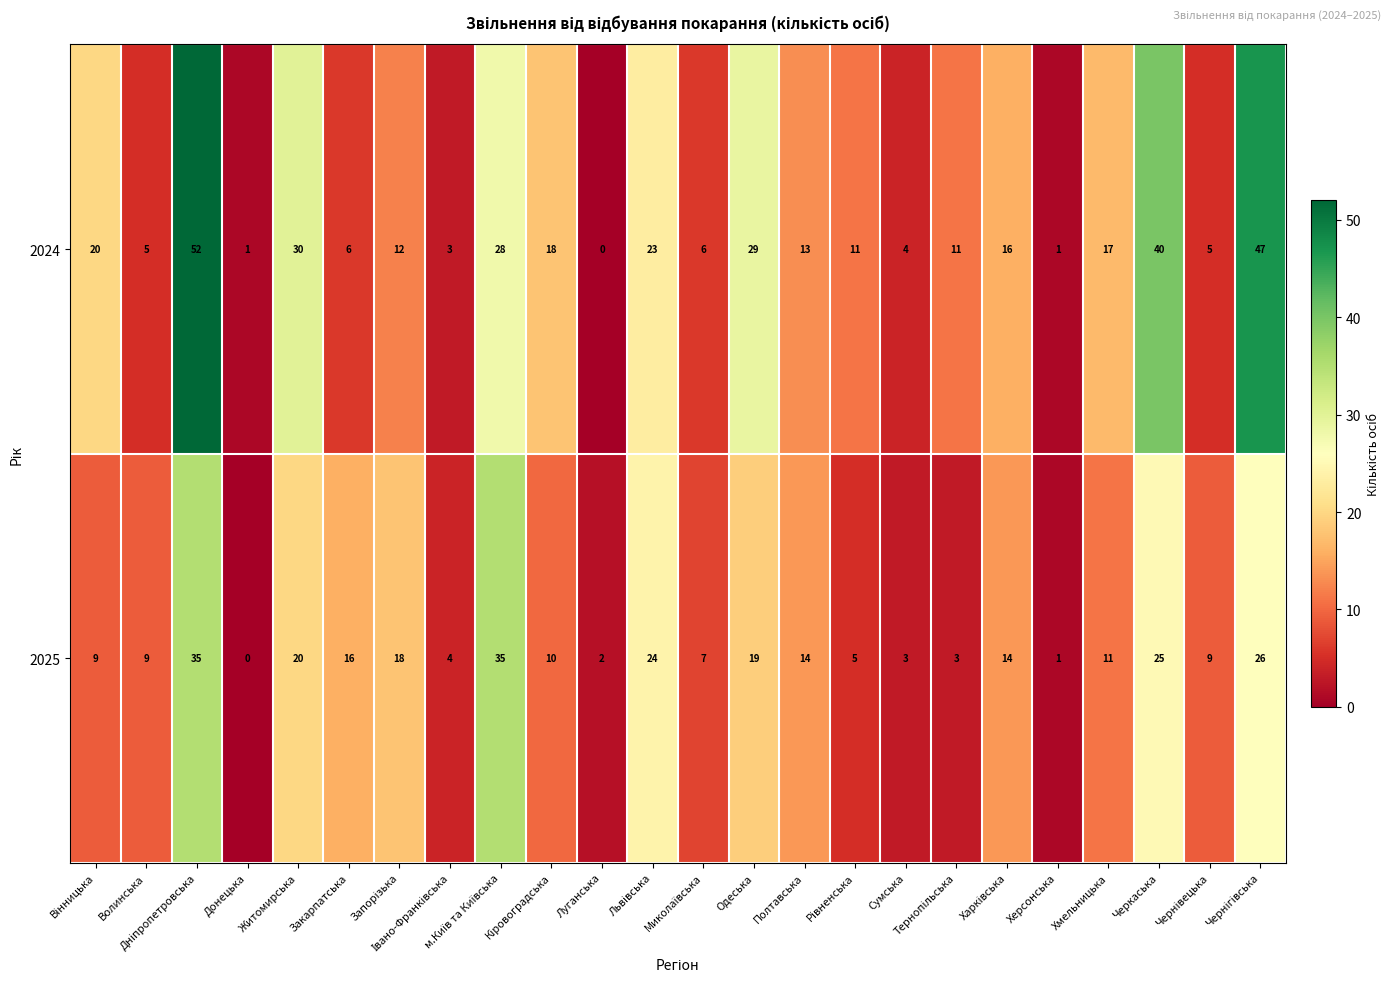

What is the average value of the 2025 series?

13